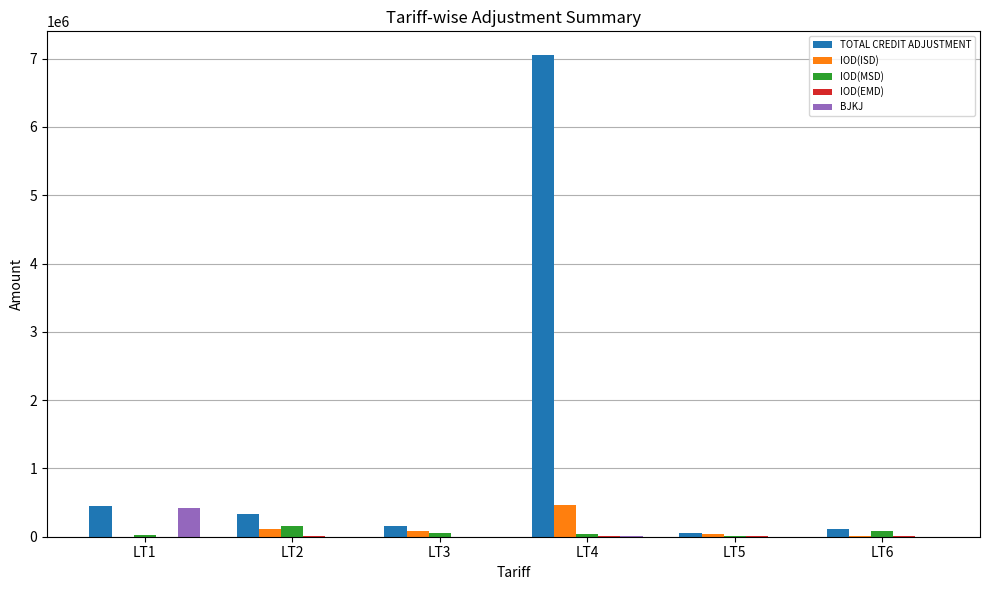

At which label does IOD(MSD) first exceed 59426?

LT2